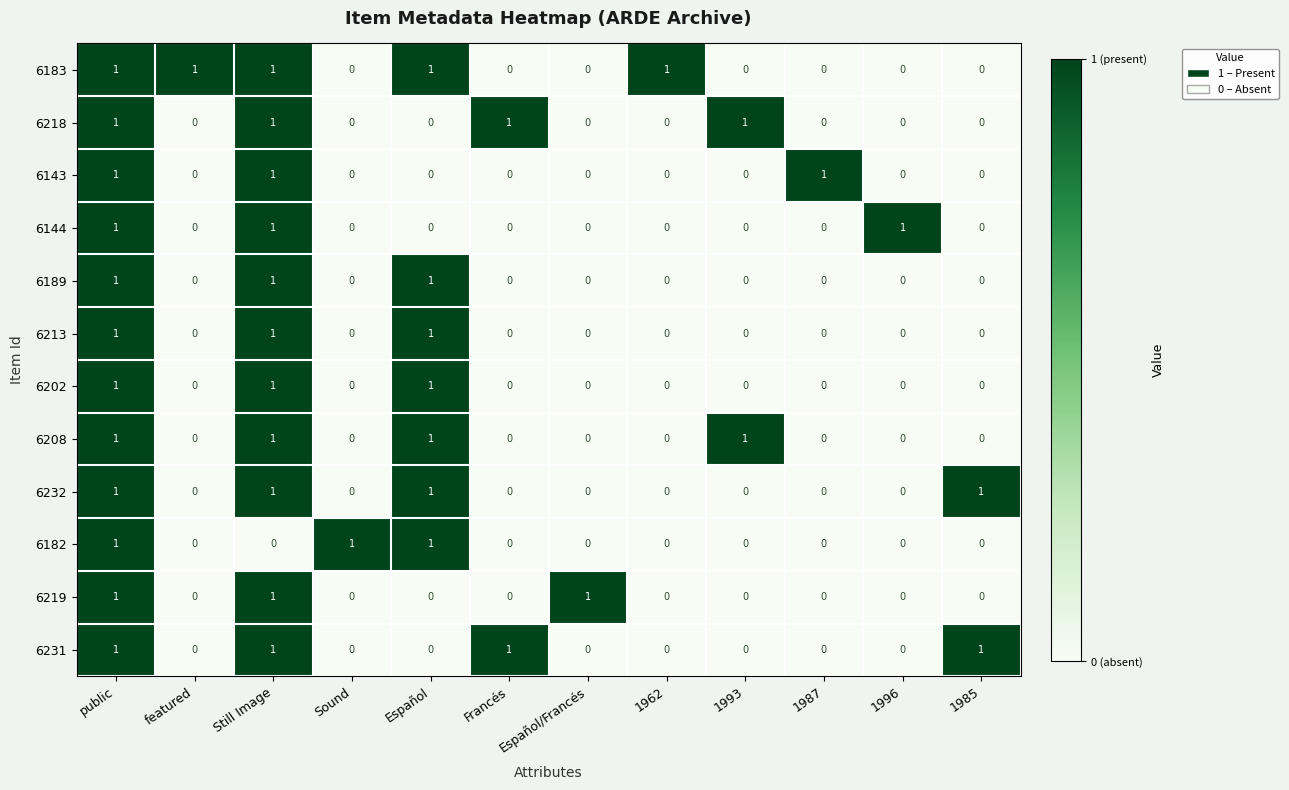

How many 6218 values are between 0 and 1?

12